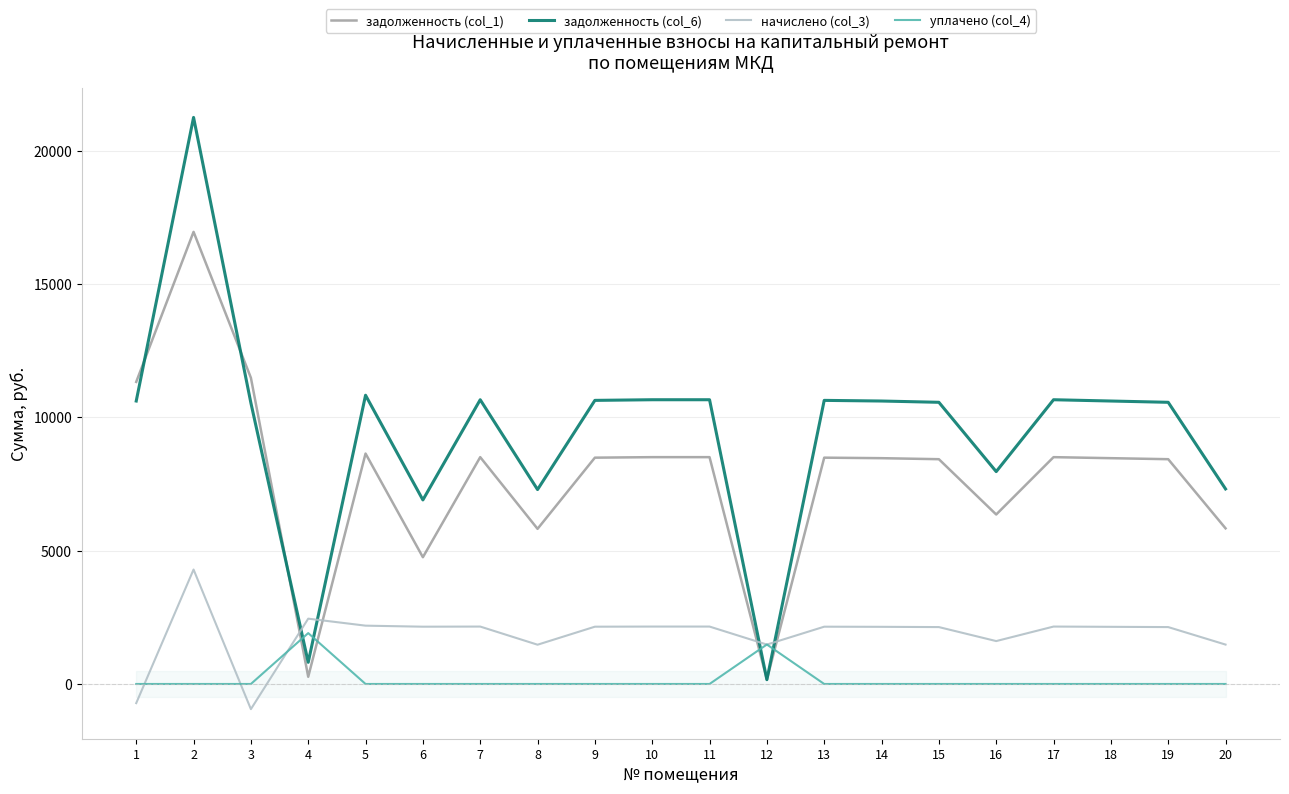

Is it true that уплачено (col_4) equals 0.0 at 13?

True